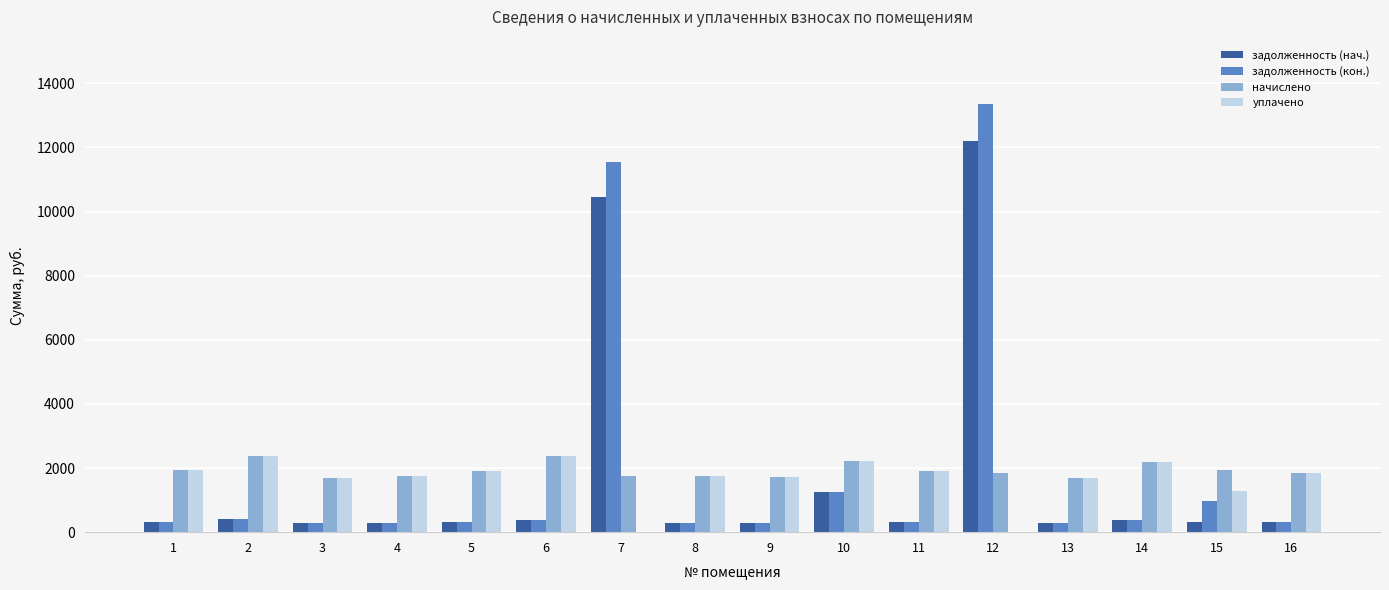

At which category is the sum across all series the highest?

12